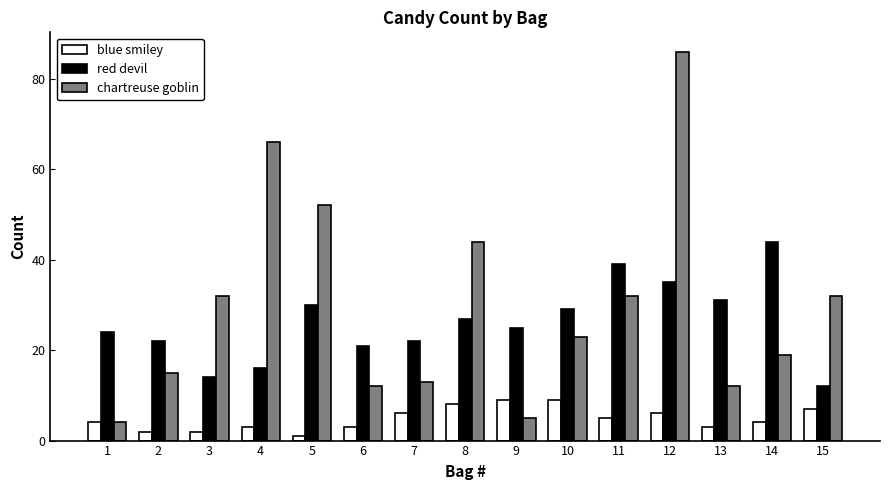

What is the total value across all series at 10?

61